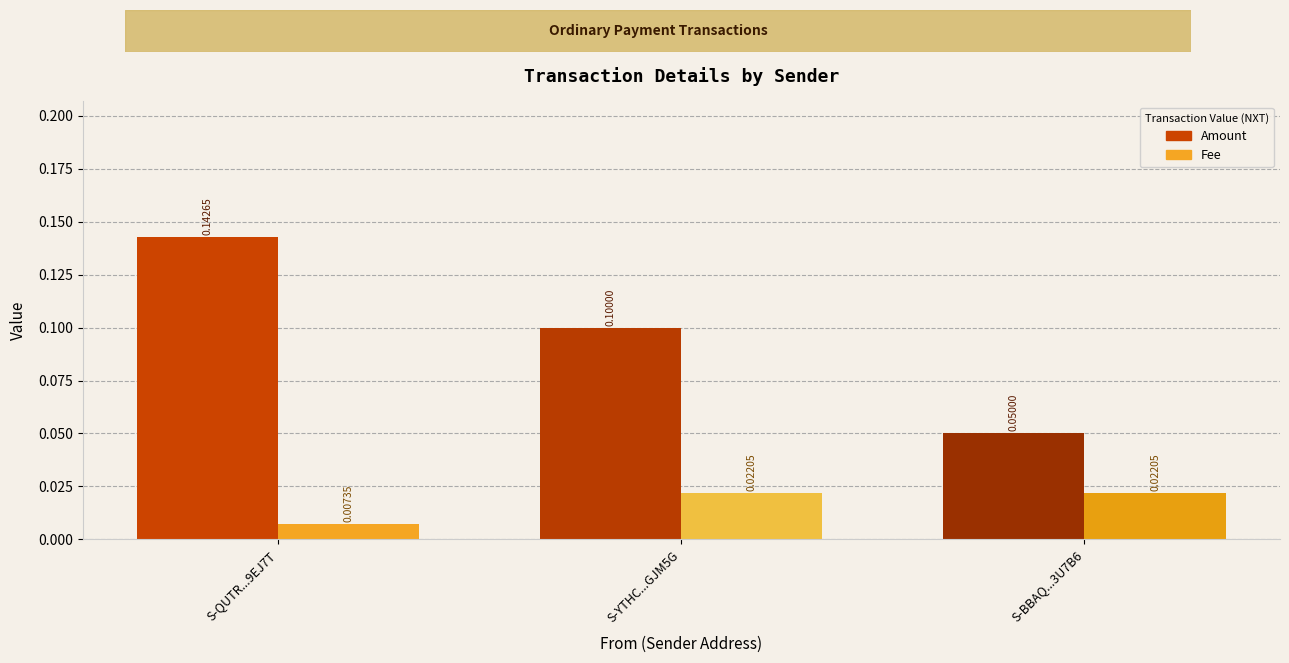

Is the value of Fee at S-YTHC...GJM5G greater than the value of Amount at S-YTHC...GJM5G?

No